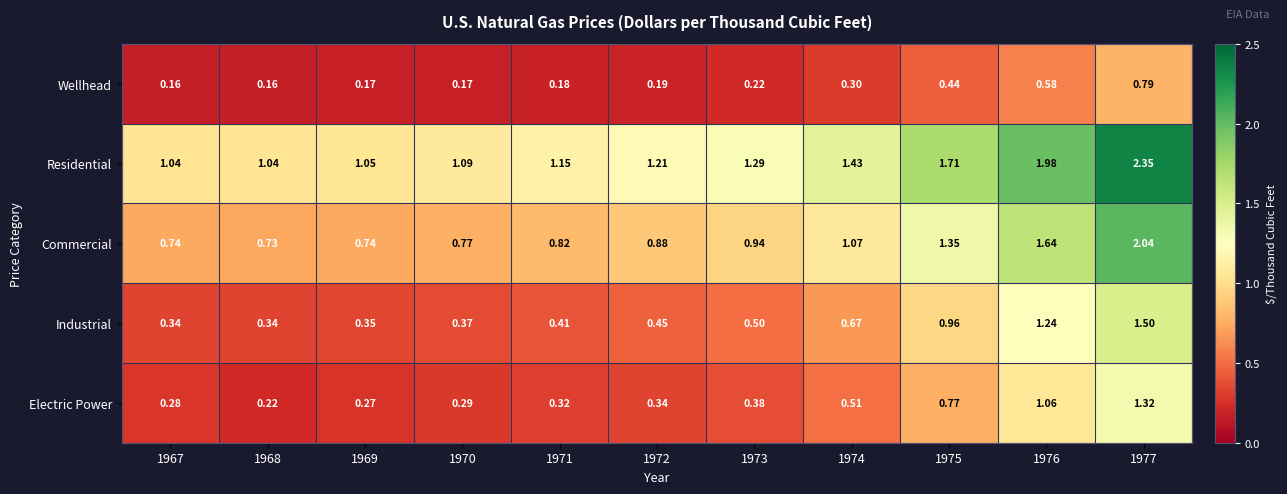

Rank the series by their maximum value, from lowest to highest.

Wellhead, Electric Power, Industrial, Commercial, Residential